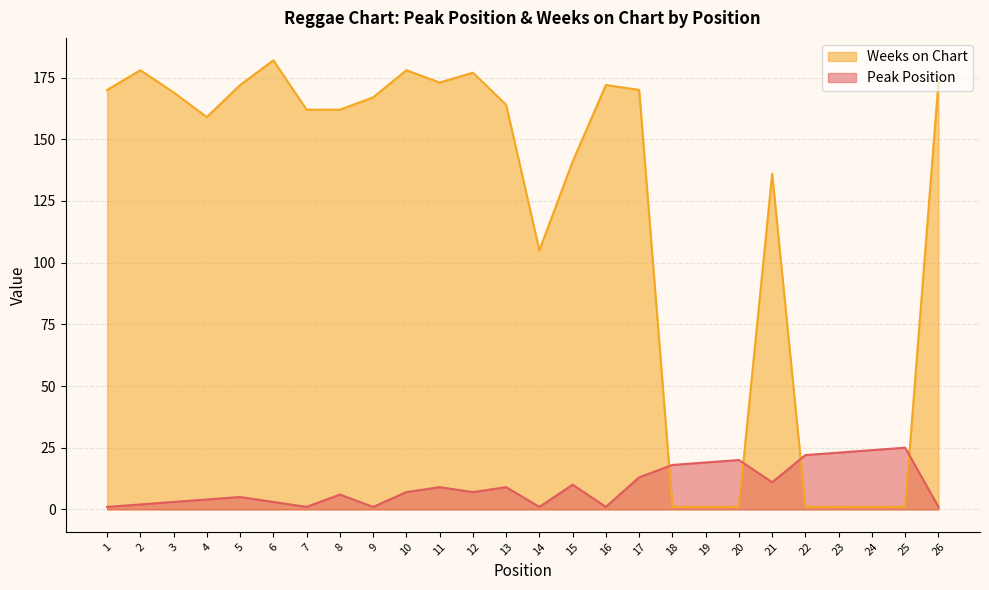

At which category is the sum across all series the highest?

6